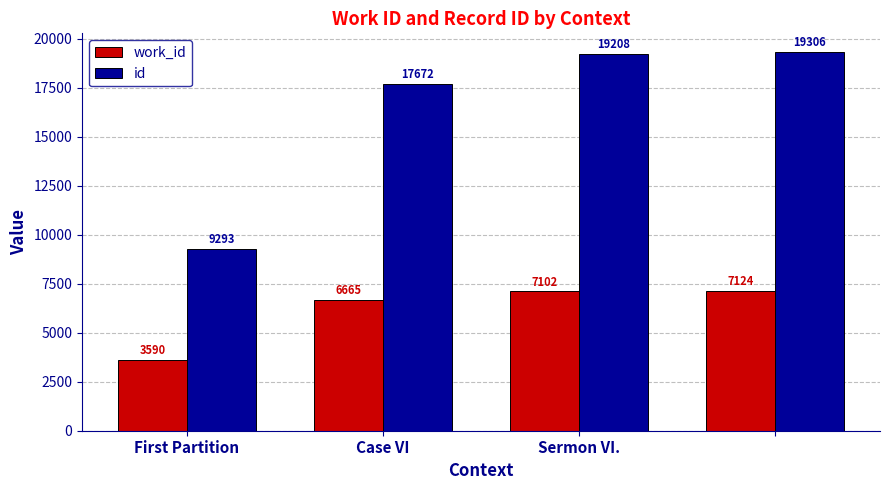

What is the sum of all work_id values?

24481